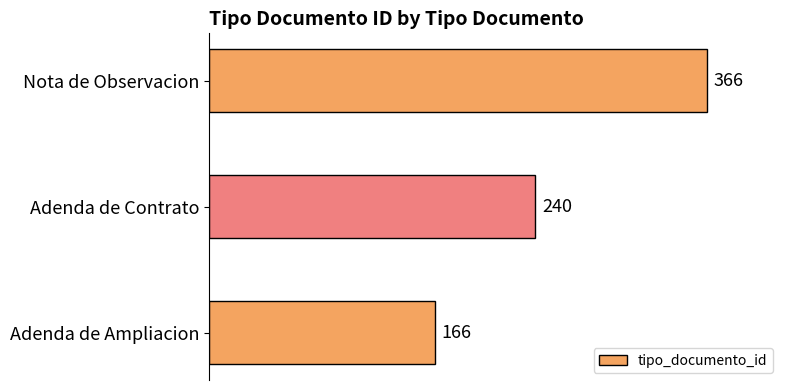

Which category has the lowest value across all series?

Adenda de Ampliacion